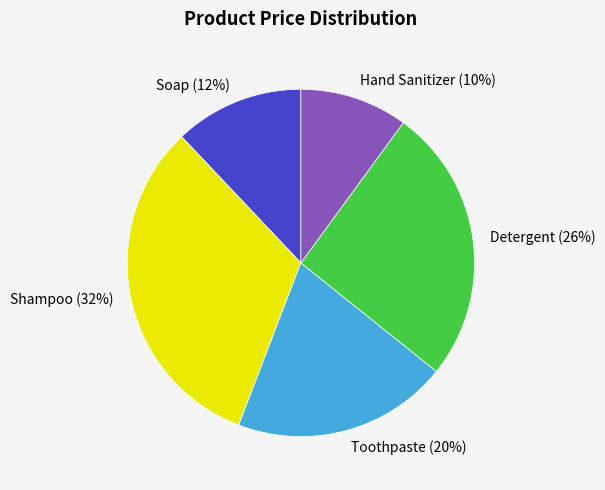

Do Toothpaste and Shampoo together represent more than half of the pie?

Yes